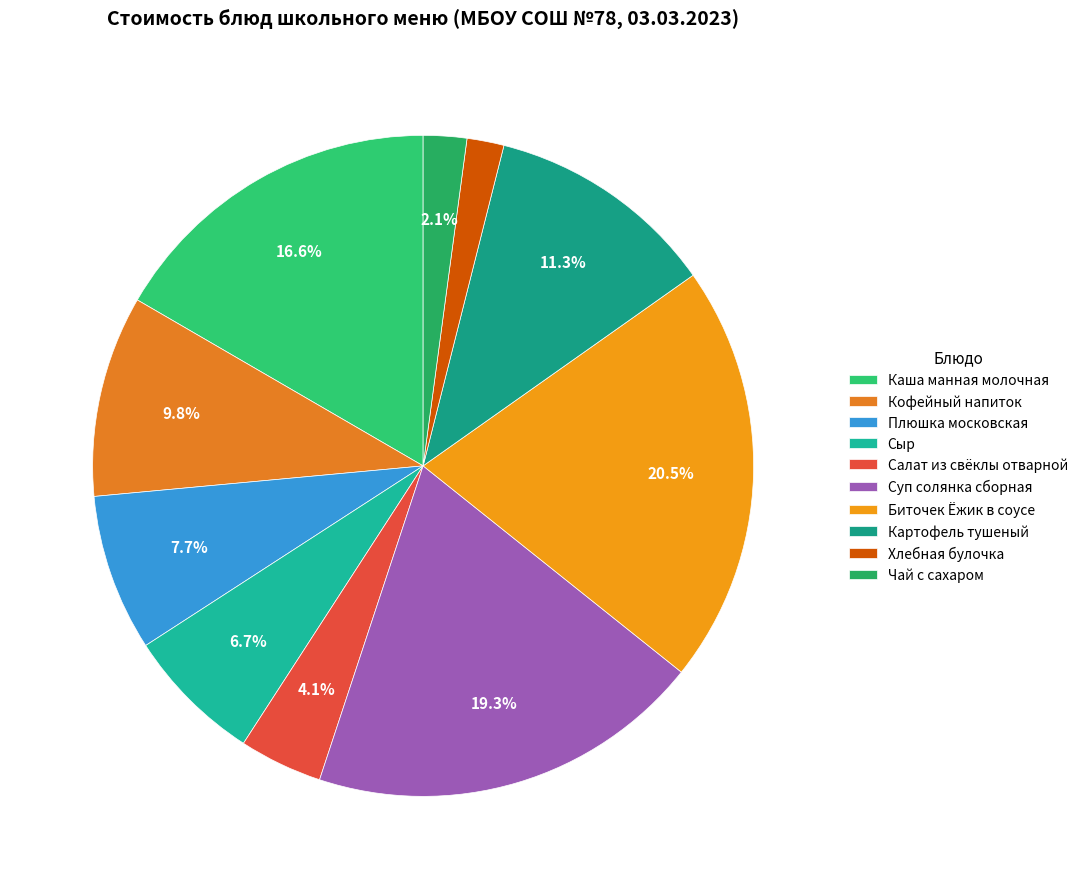

Is there a majority slice in this chart?

No